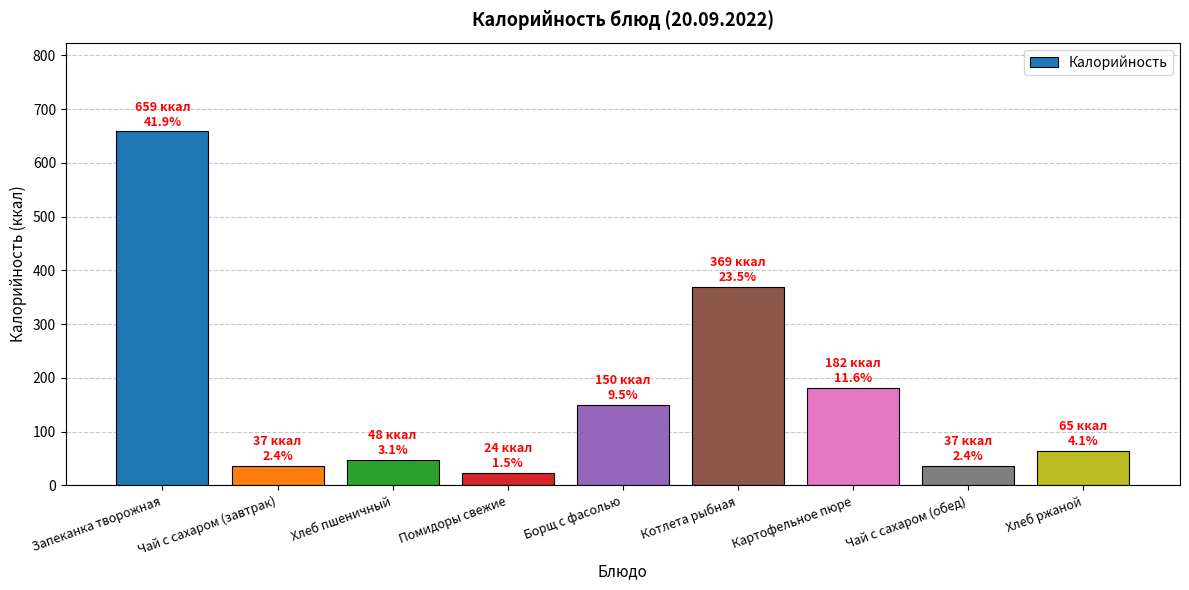

Which label corresponds to the smallest value in the chart?

Помидоры свежие